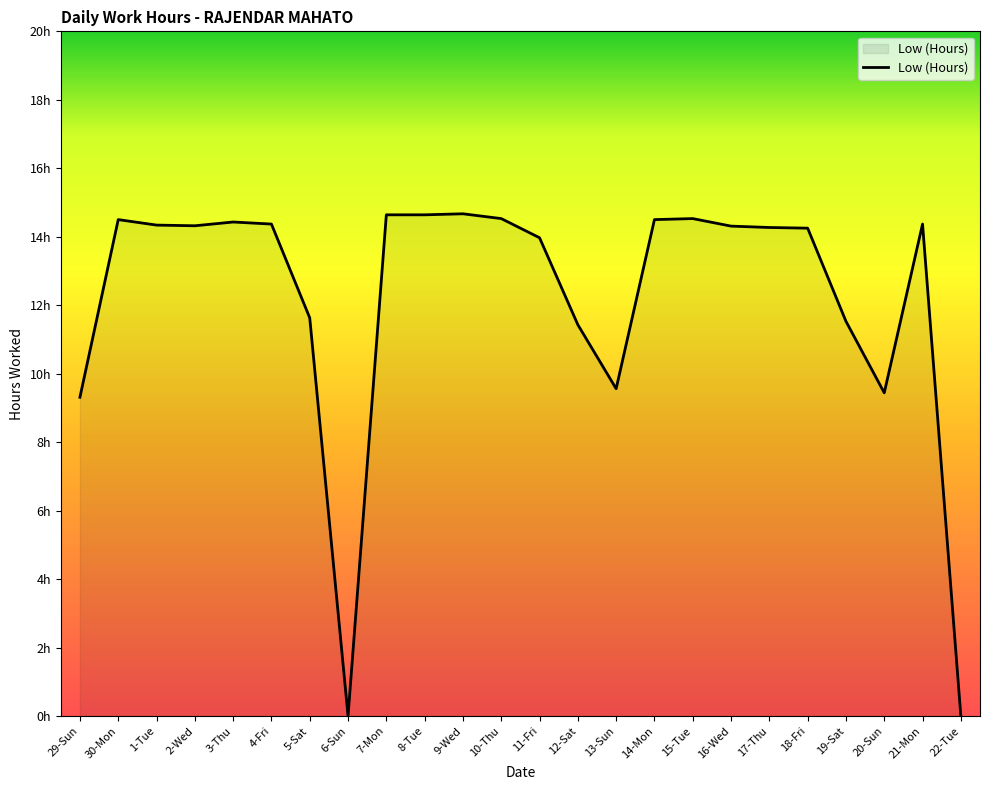

Does the chart have visible grid lines?

No